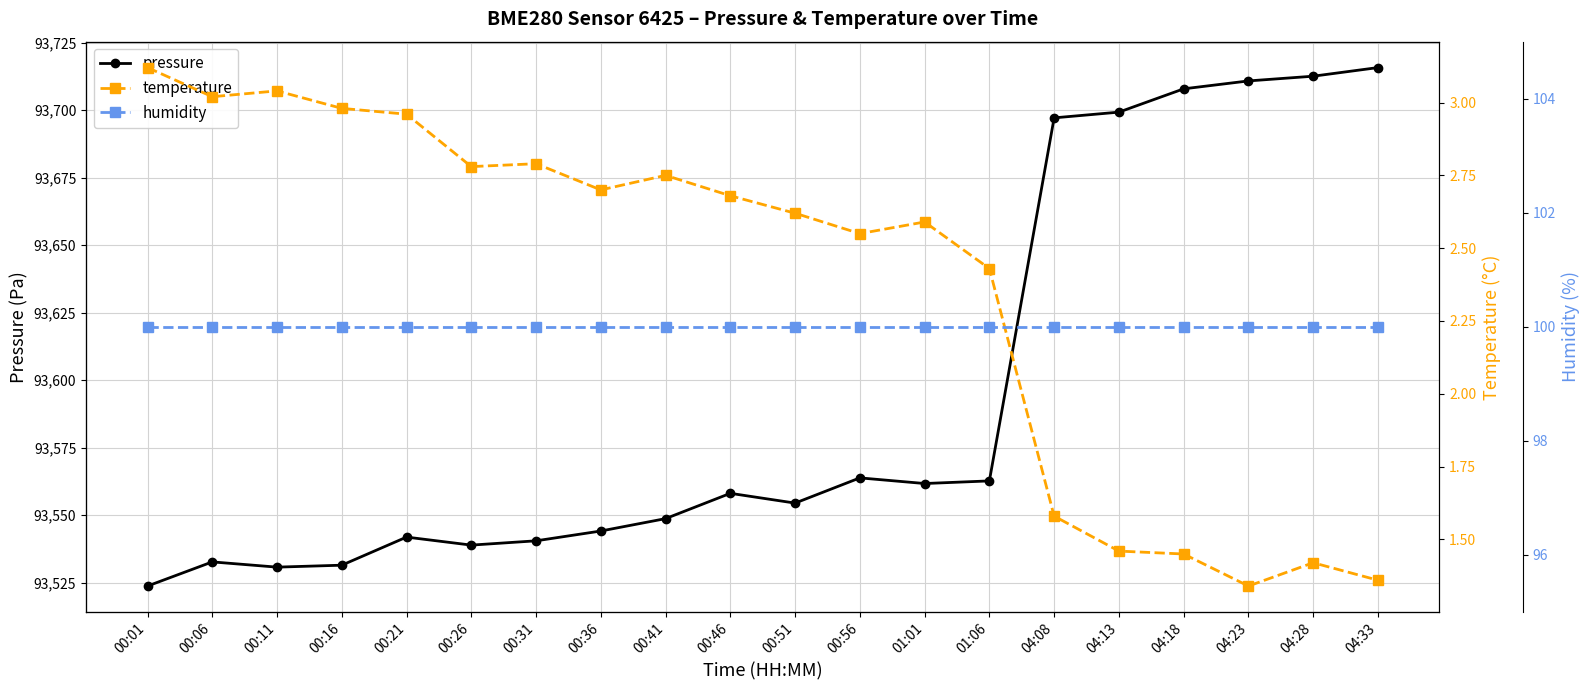

At which category is the sum across all series the highest?

04:33